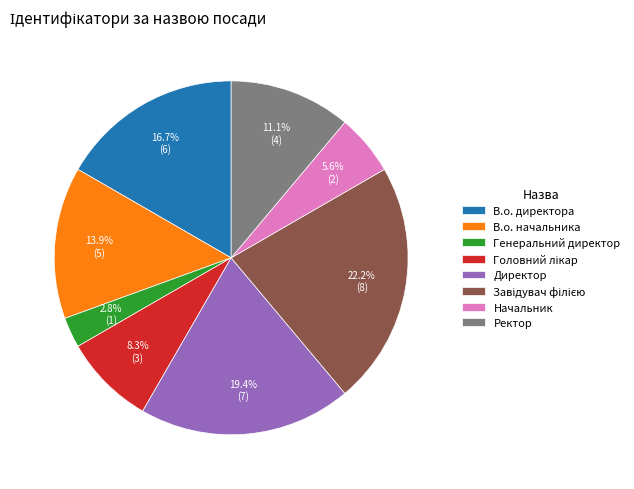

What is the total percentage of В.о. директора and Ректор?

27.8%